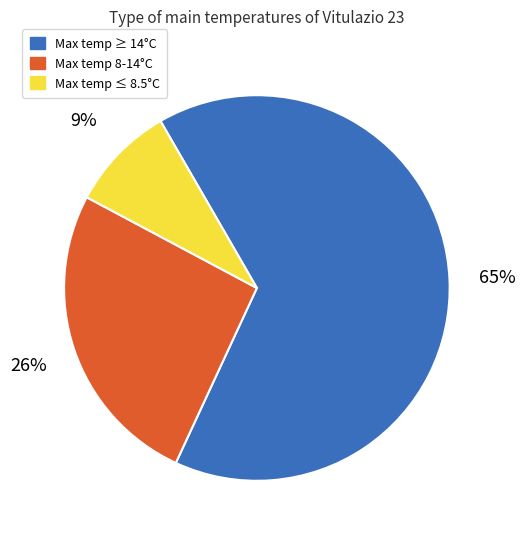

Does any single category account for the majority?

Yes